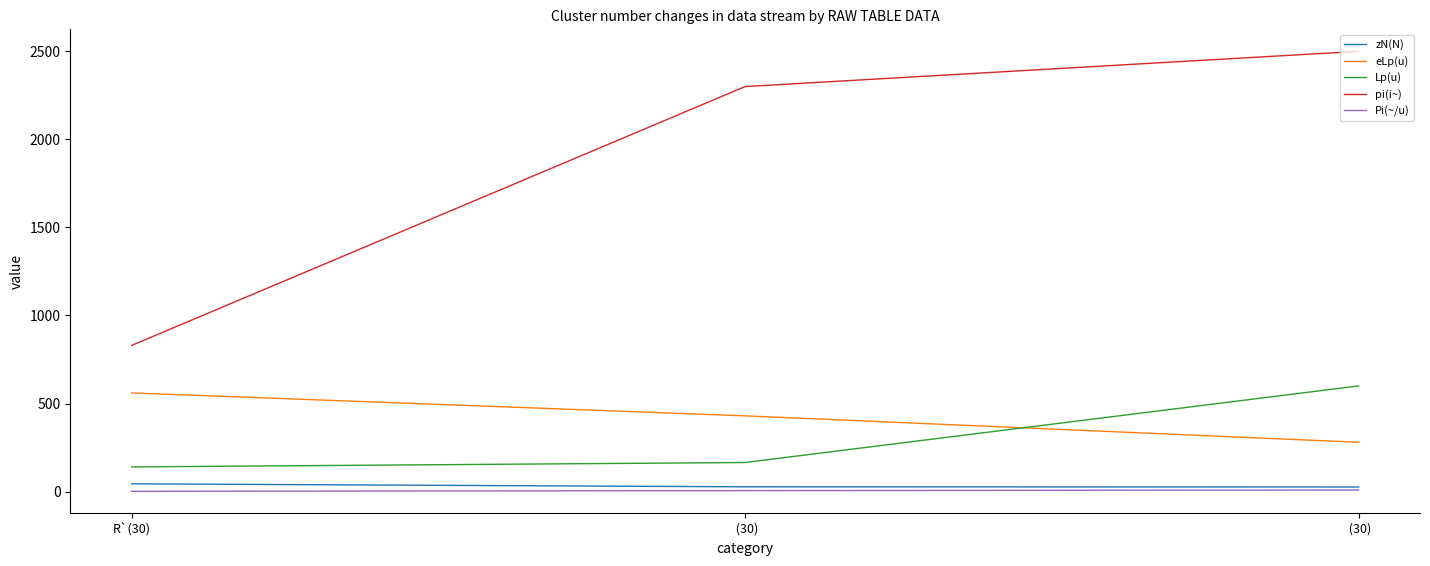

Which series changed the most between R`(30) and  (30)?

pi(i~)